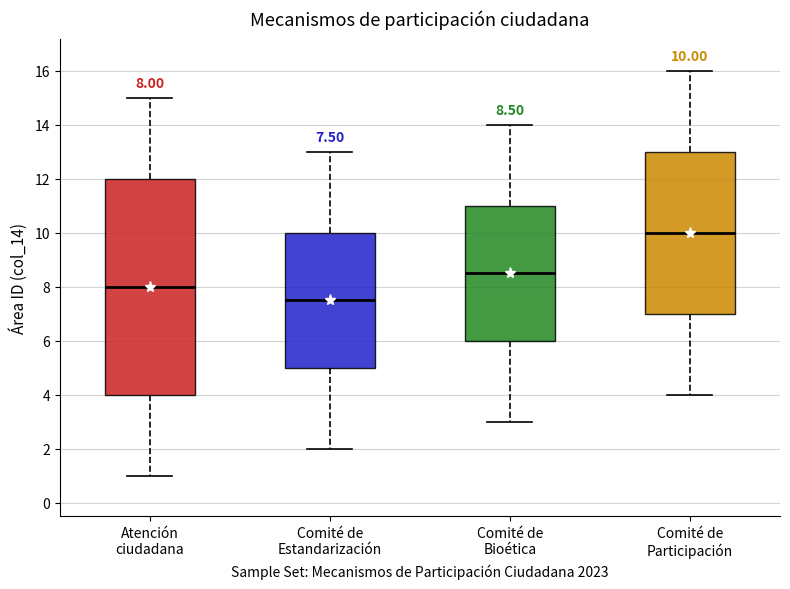

Which box is the tallest, from its lower edge to its upper edge?

Atención ciudadana